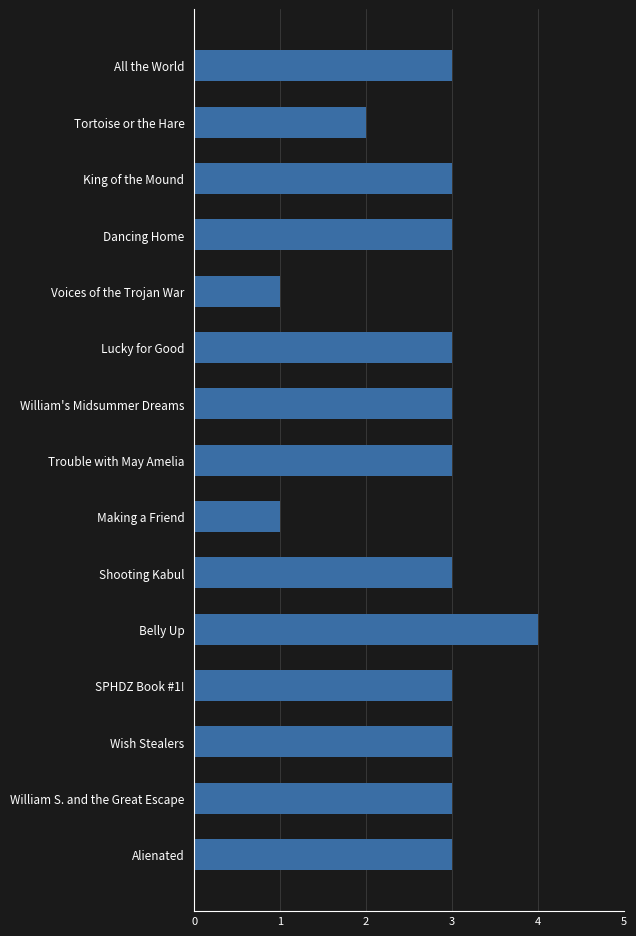

How many bars are there in total?

15